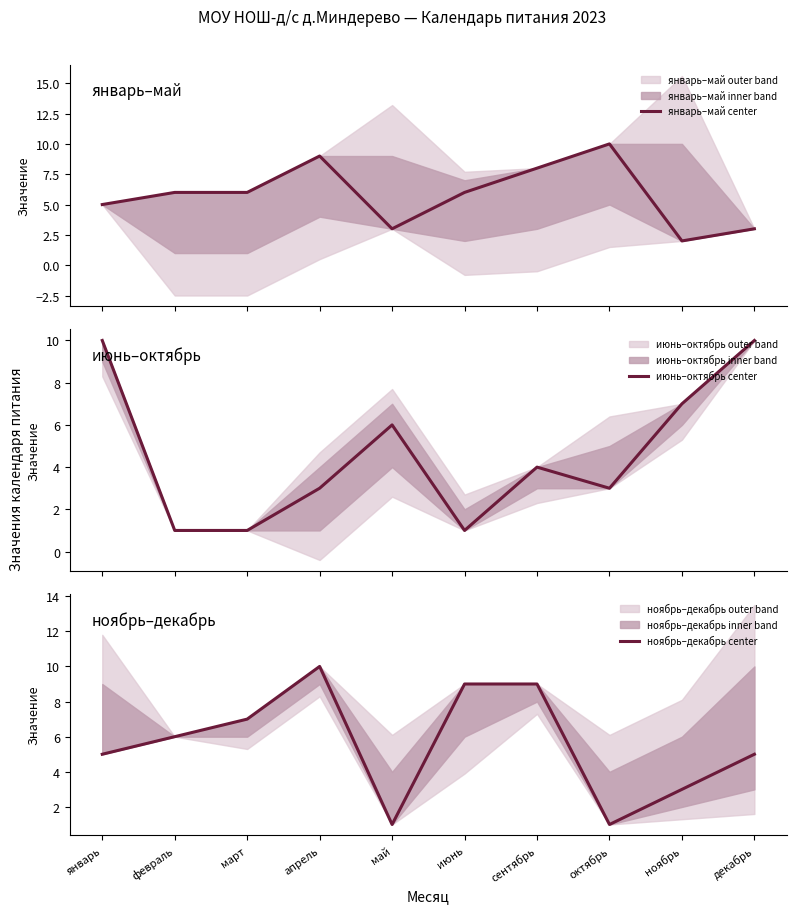

At which label does июнь–октябрь center first exceed 4?

январь